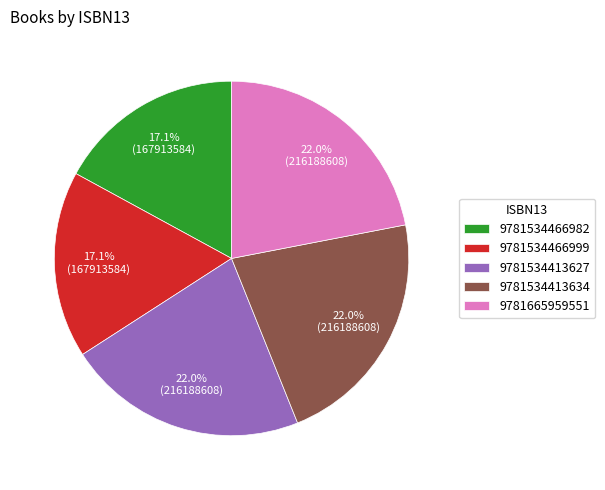

Count the number of slices in the pie.

5